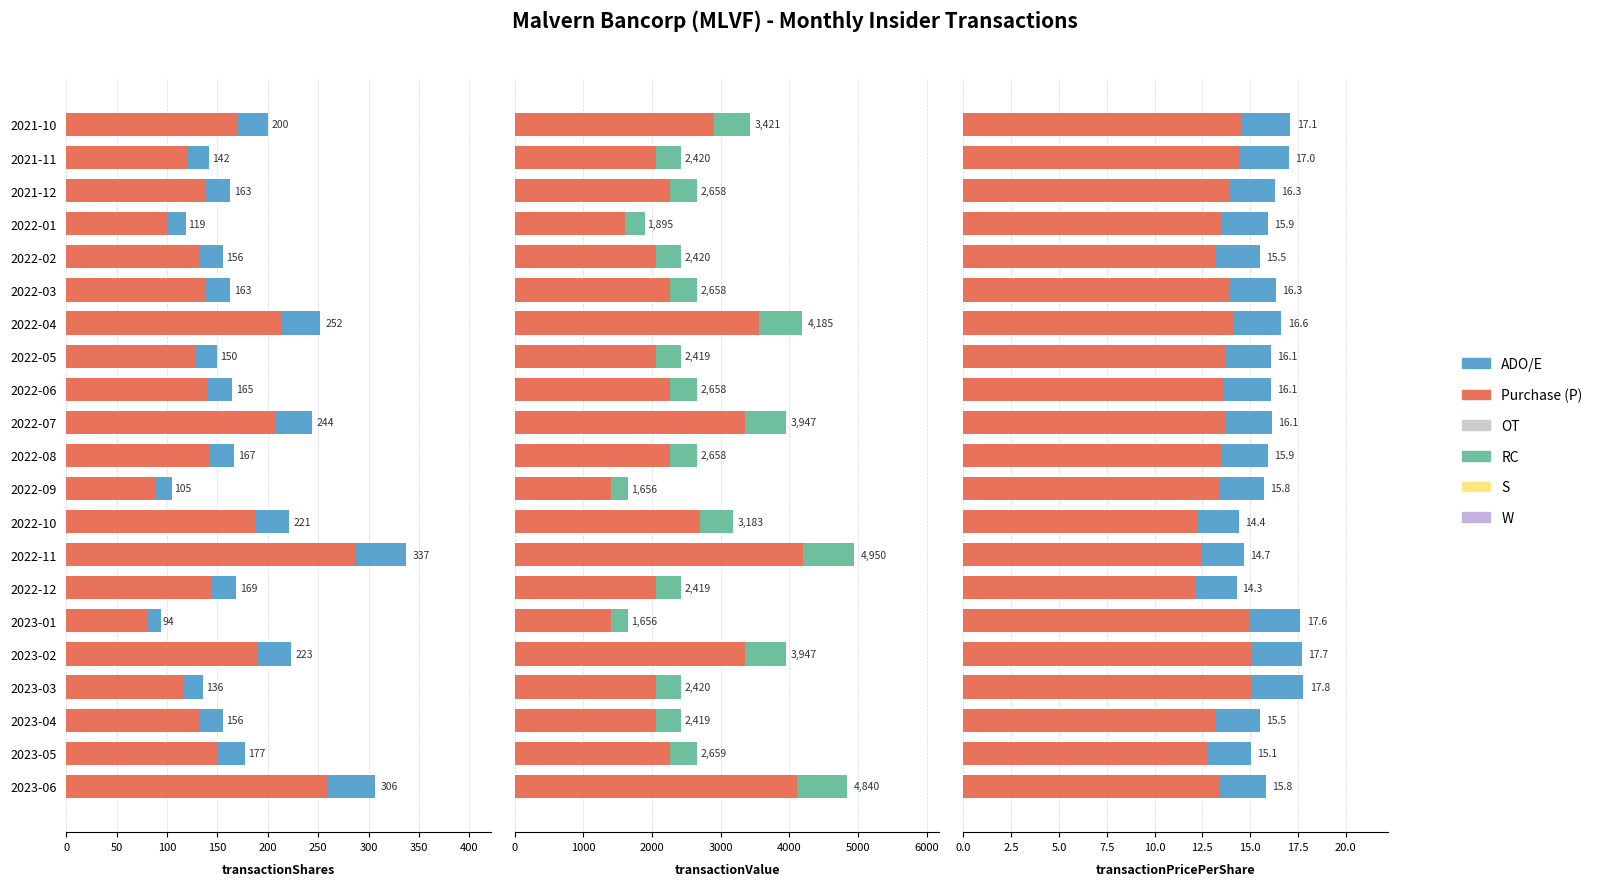

The Purchase (Accent) series shows 1.3 at 2023-05. True or false?

False